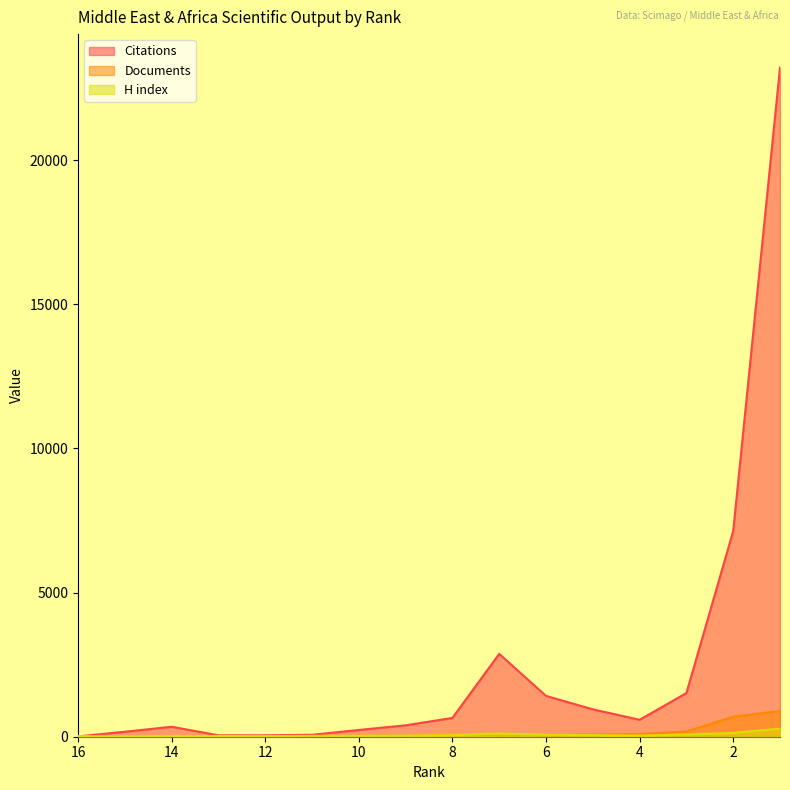

How many interior local valleys does the H index series have?

3